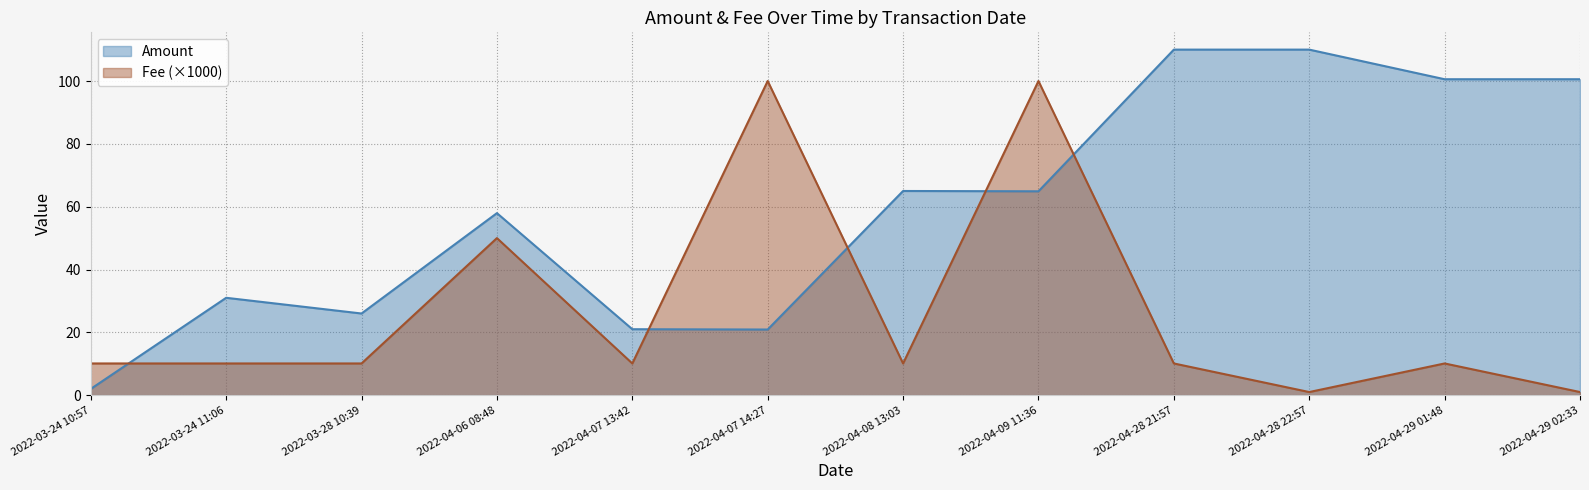

Which category has the lowest value in the Fee series?

2022-04-28 22:57